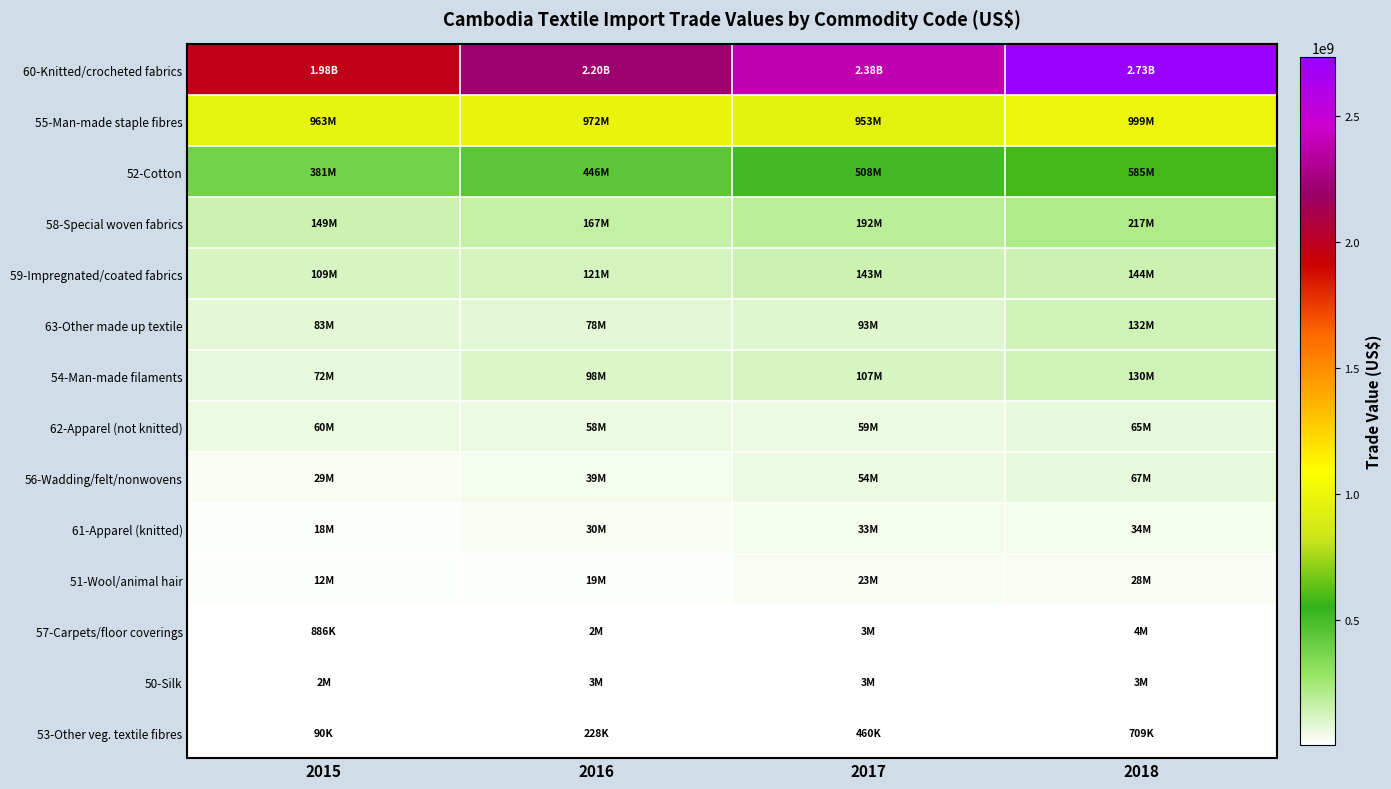

Rank the series at 2015 from lowest to highest value.

53-Other veg. textile fibres, 57-Carpets/floor coverings, 50-Silk, 51-Wool/animal hair, 61-Apparel (knitted), 56-Wadding/felt/nonwovens, 62-Apparel (not knitted), 54-Man-made filaments, 63-Other made up textile, 59-Impregnated/coated fabrics, 58-Special woven fabrics, 52-Cotton, 55-Man-made staple fibres, 60-Knitted/crocheted fabrics